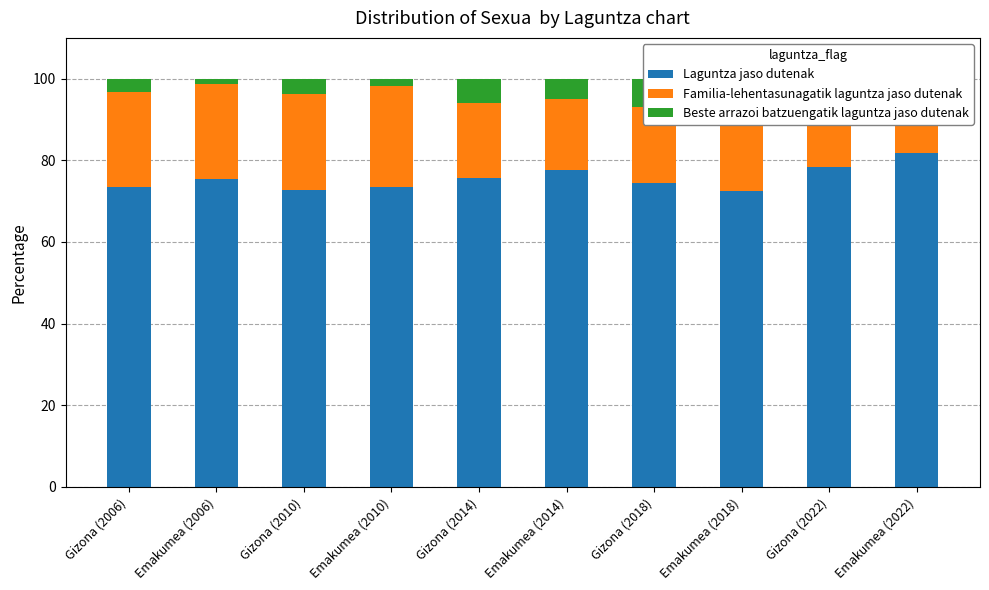

What is the sum of the Laguntza jaso dutenak values at Emakumea (2014) and Emakumea (2006)?

153.0